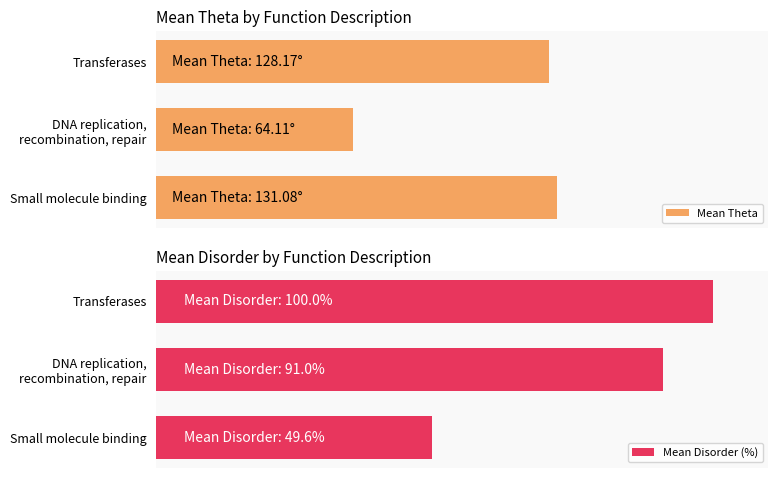

What is the maximum value shown in the chart?

131.1